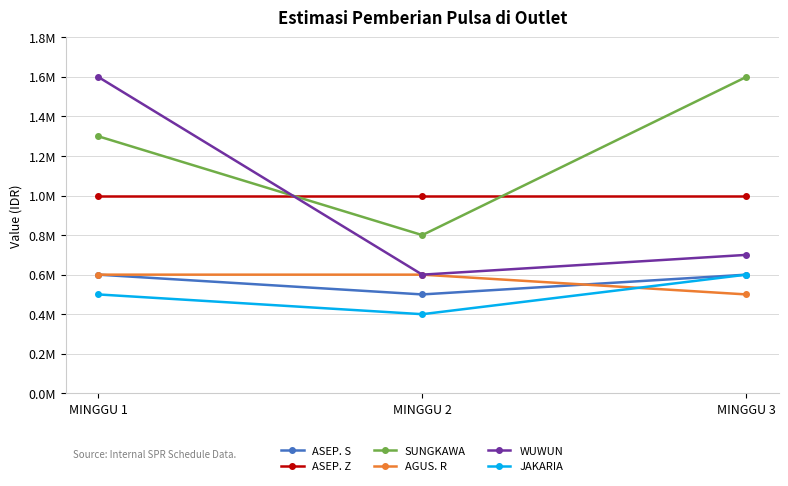

What is the maximum value shown in the chart?

1600000